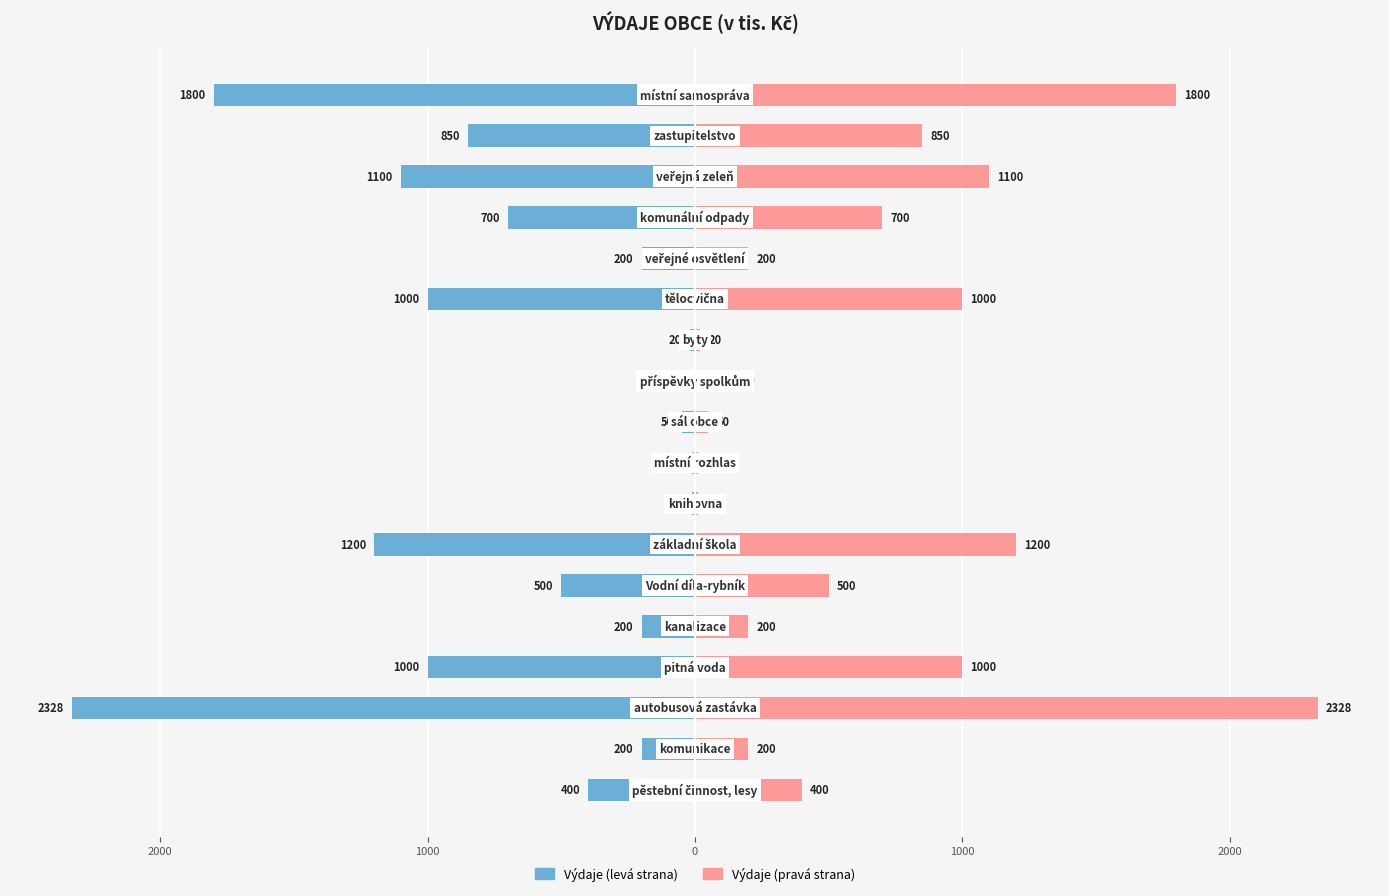

True or false: Výdaje (tis. Kč) [zrcadlo] has a value of 29 at 11.

False